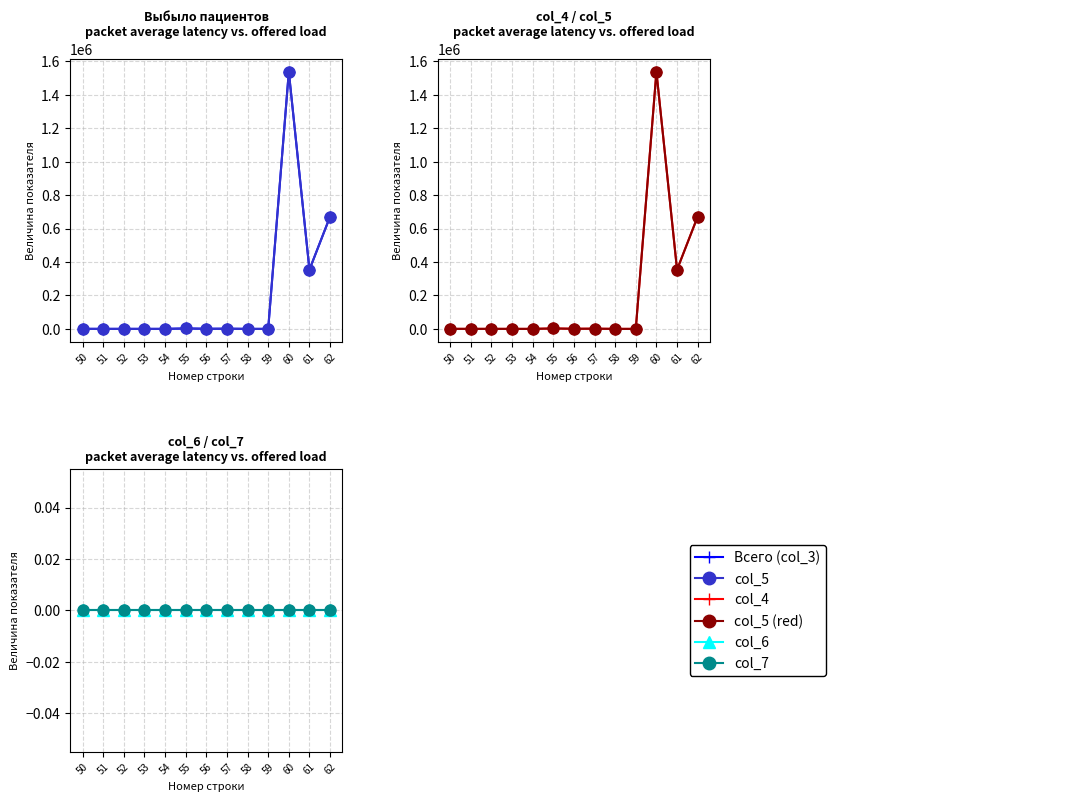

Between 51 and 60, which series saw the biggest shift?

Всего (col_3)